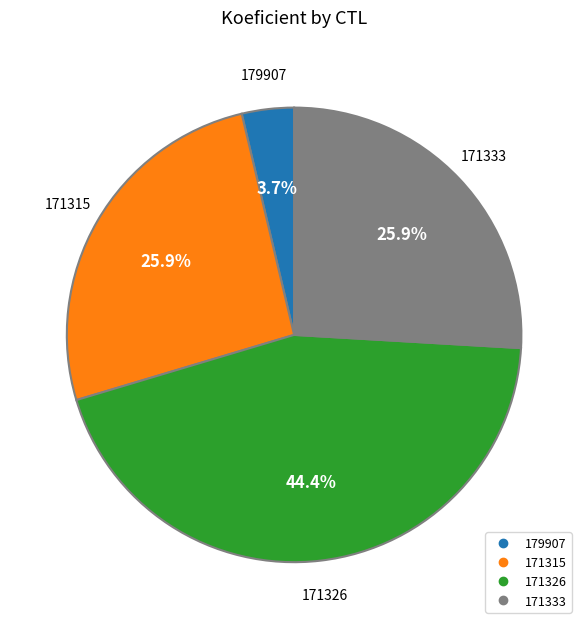

What is the ratio of the value at 171333 to the value at 171326?

0.6